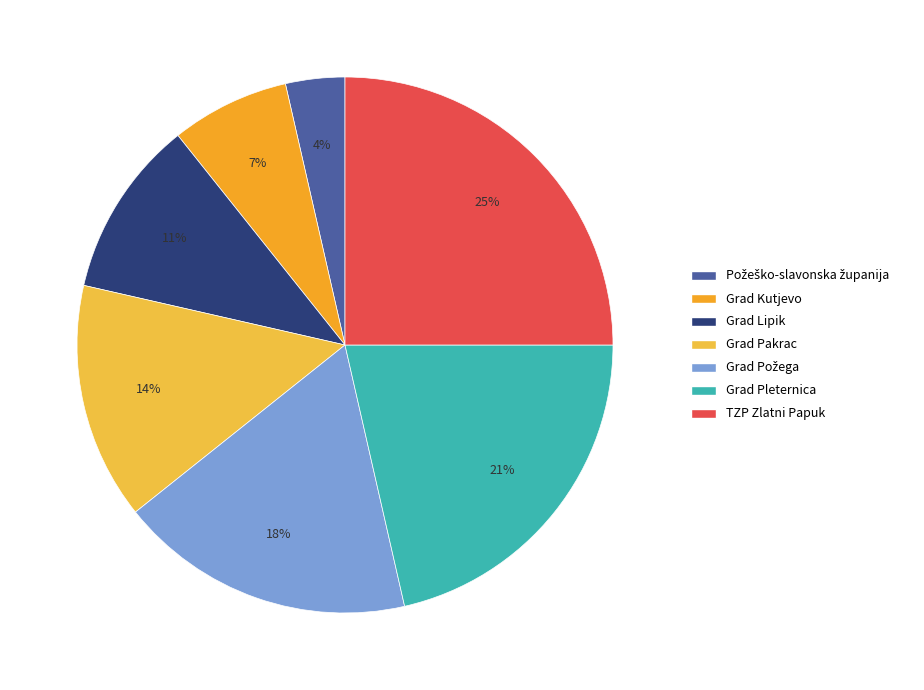

How many slices are in this pie chart?

7